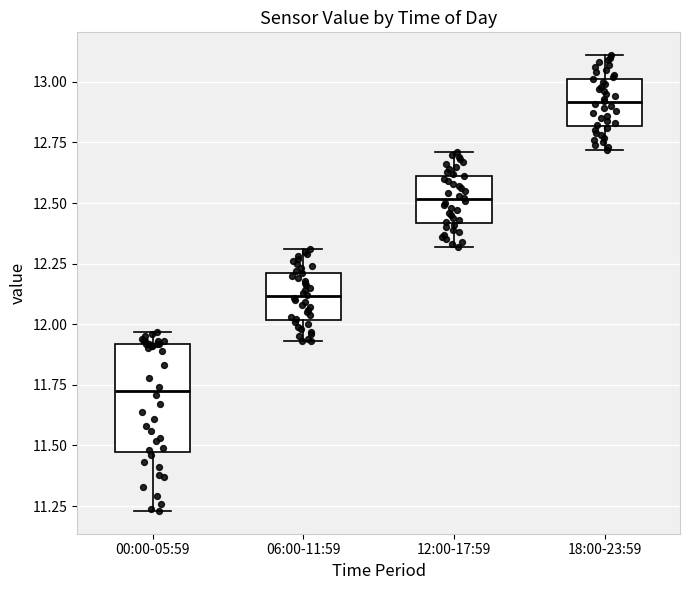

Which box's median line is the highest?

18:00-23:59